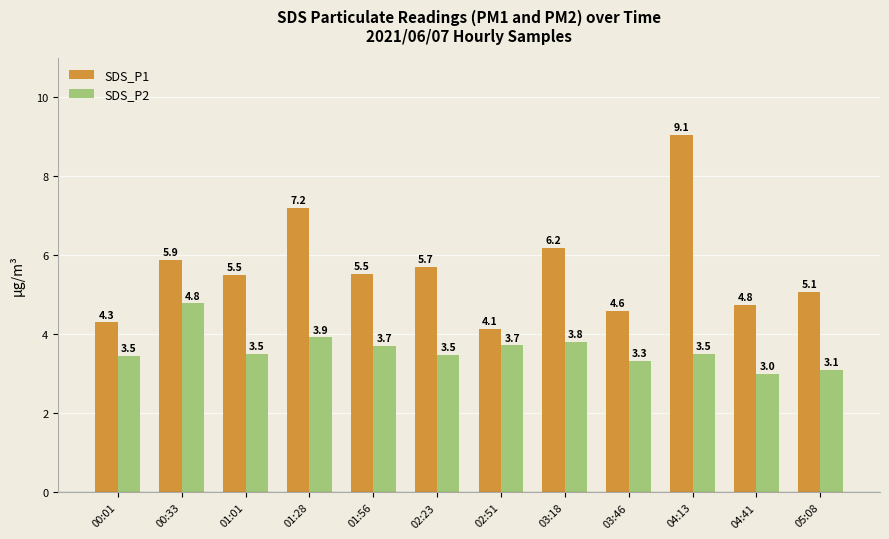

How many bars are there in each group?

2